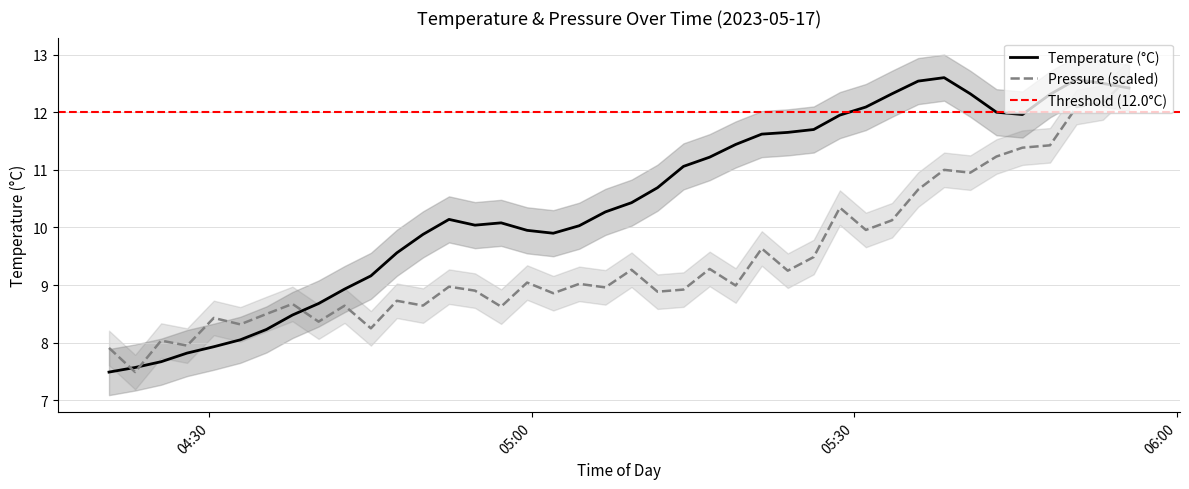

True or false: Pressure (scaled) and Temperature (°C) intersect in this chart.

True